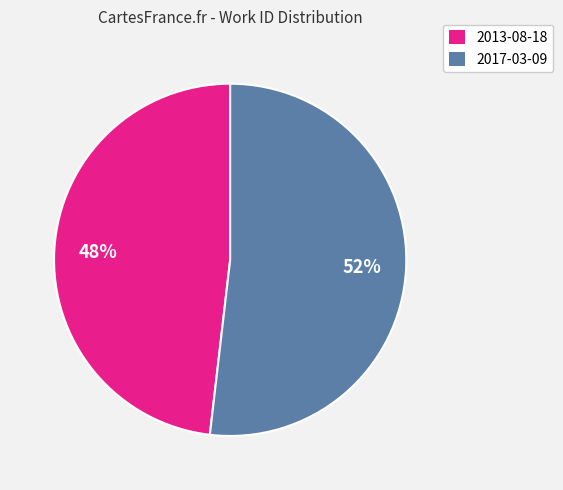

To the nearest percent, what is the difference between the largest and smallest slice percentages?

4%